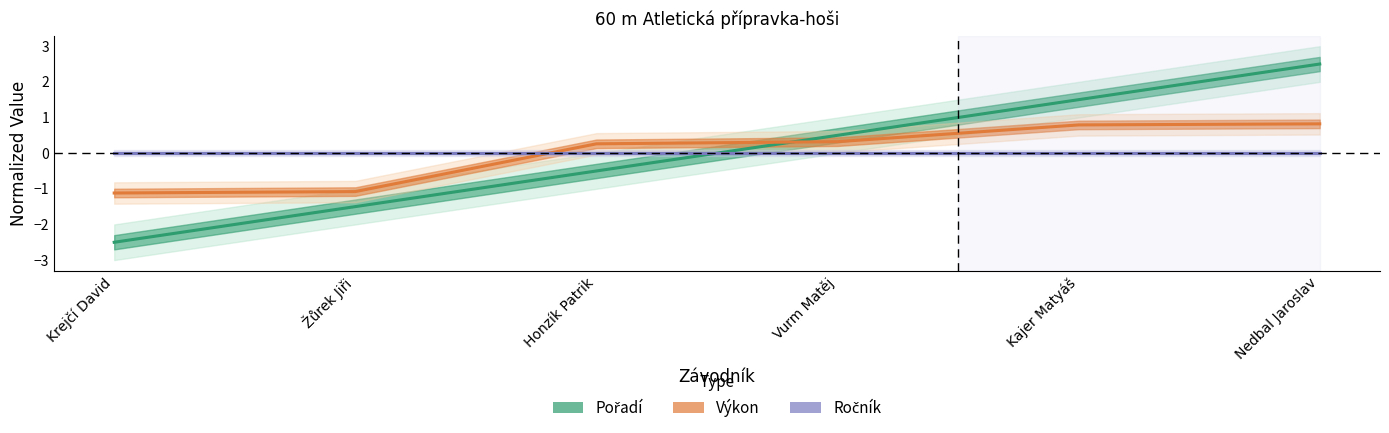

How many categories are shown in the chart?

6